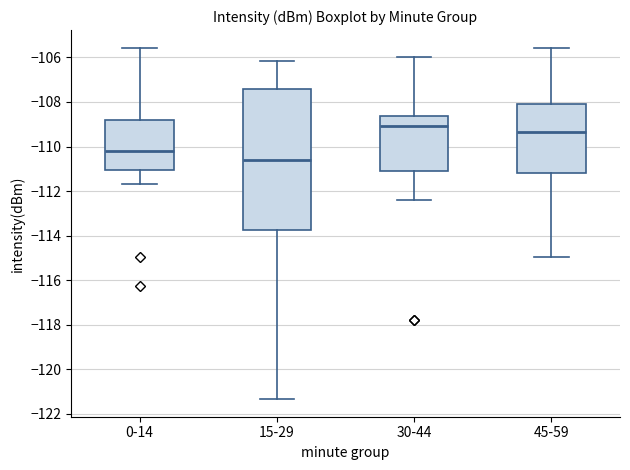

Which box has the lowest median line?

15-29